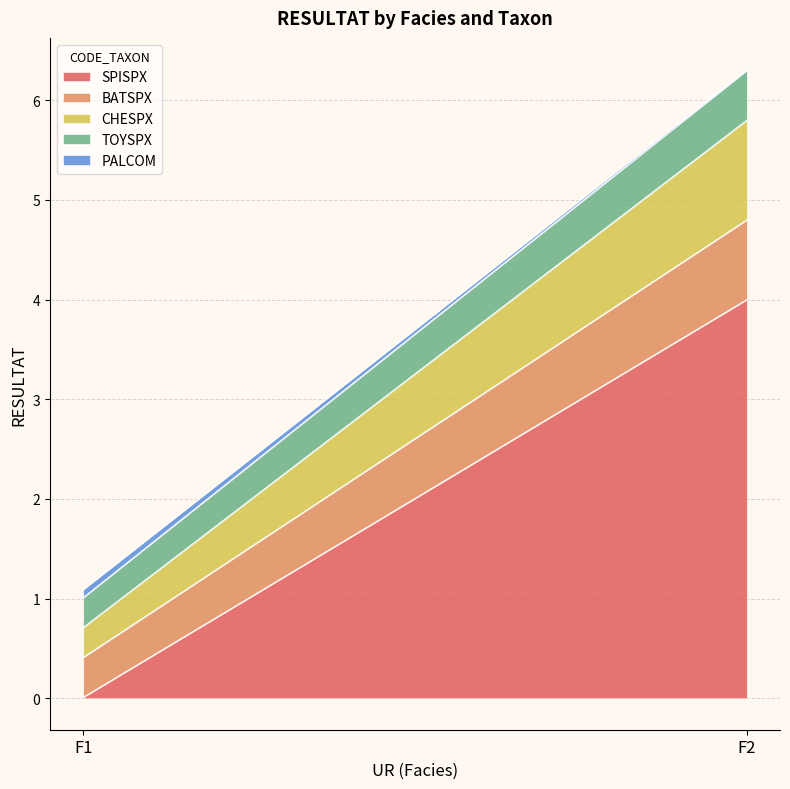

Reading right to left, list all the values displayed in this chart.

SPISPX: 4.0	0.0
BATSPX: 0.8	0.4
CHESPX: 1.0	0.3
TOYSPX: 0.5	0.3
PALCOM: 0.0	0.1